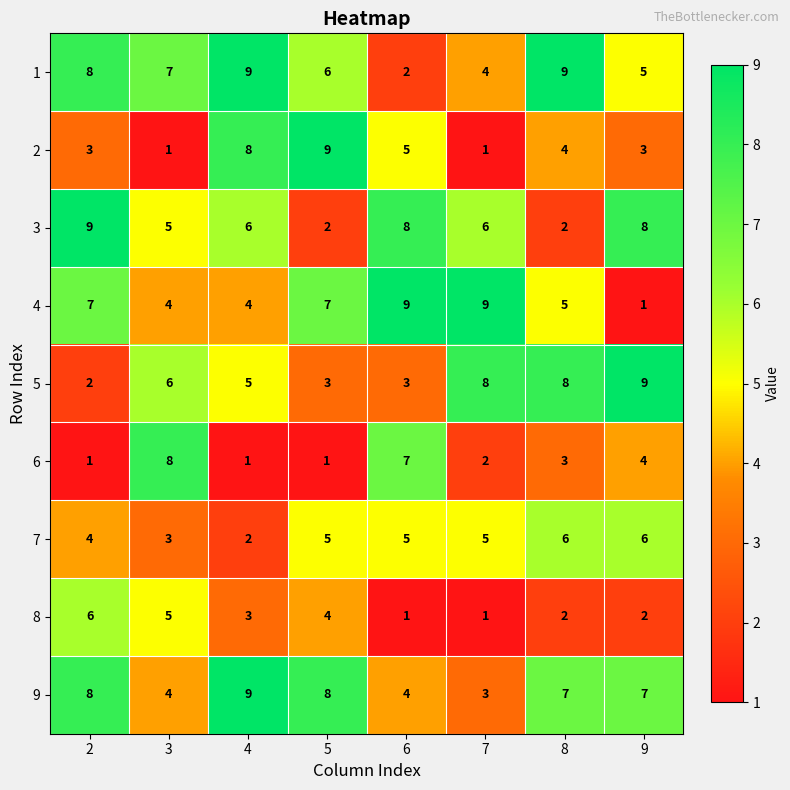

Rank the series at 5 from highest to lowest value.

2, 9, 4, 1, 7, 8, 5, 3, 6